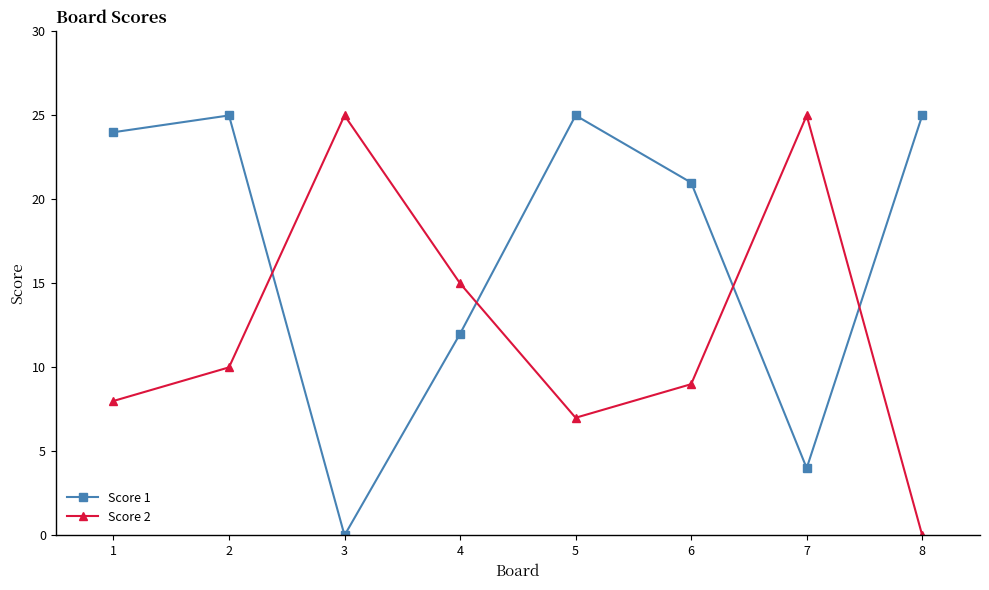

Reading left to right, what are all the values shown in this chart?

Score 1: 1=24	2=25	3=0	4=12	5=25	6=21	7=4	8=25
Score 2: 1=8	2=10	3=25	4=15	5=7	6=9	7=25	8=0